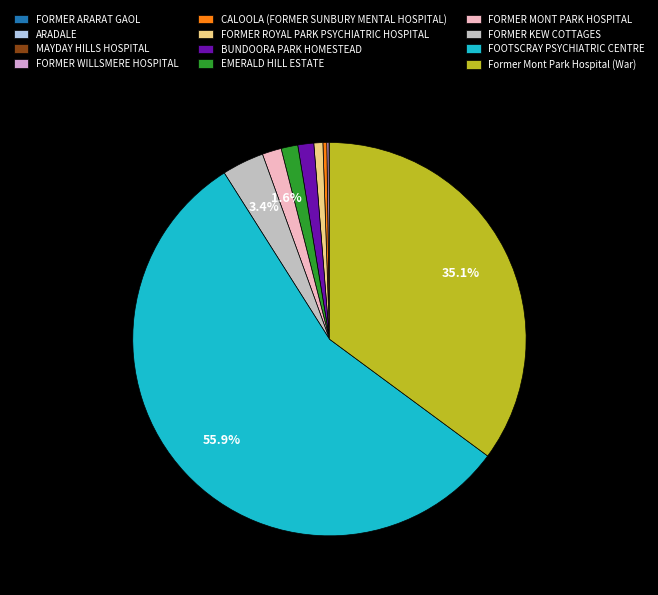

What is the majority slice?

FOOTSCRAY PSYCHIATRIC CENTRE